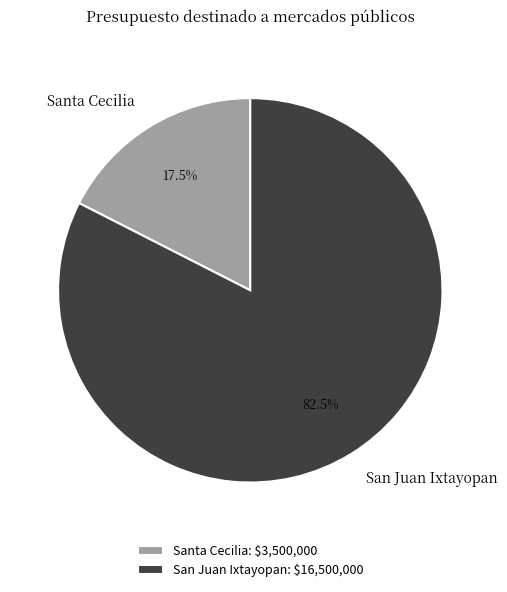

To the nearest percent, what is the difference between the Santa Cecilia and San Juan Ixtayopan slice percentages?

65%